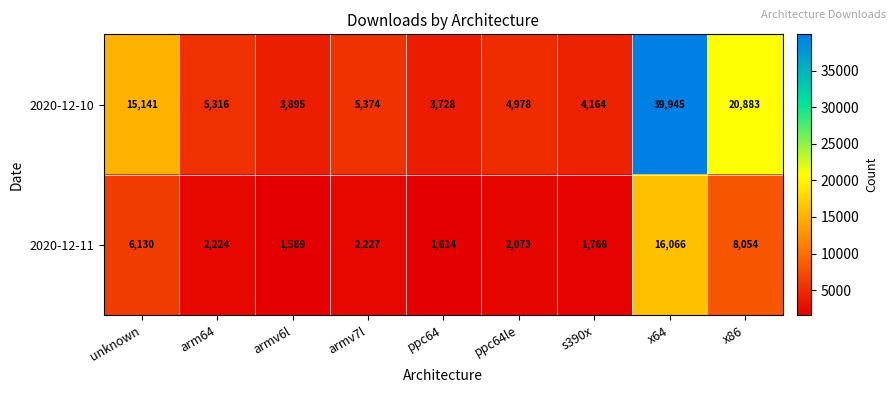

What is the sum of the 2020-12-10 values at ppc64le and unknown?

20119